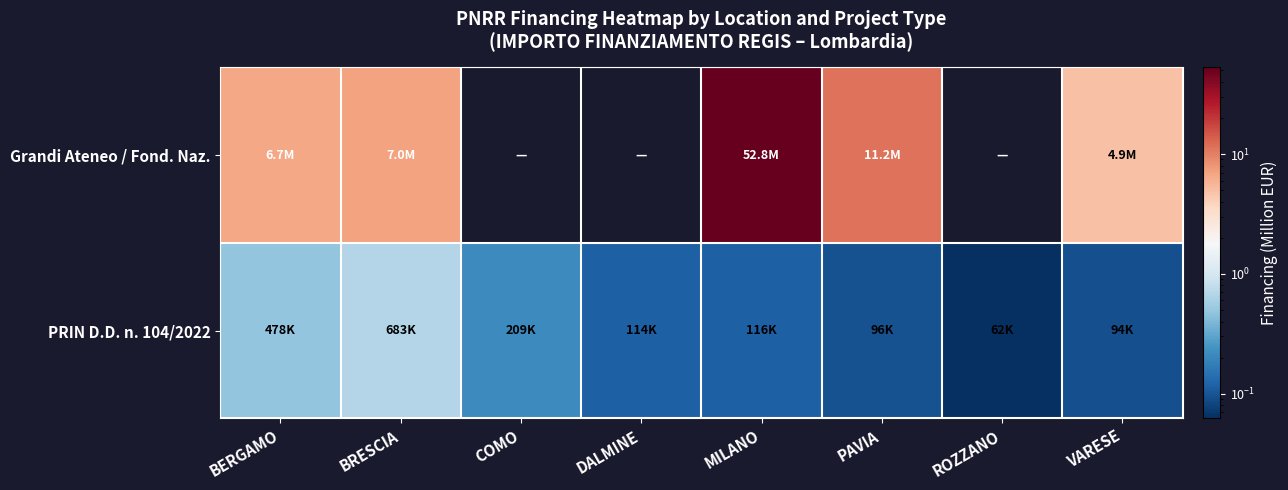

Reading left to right, extract all data points from this chart.

Grandi Ateneo / Fond. Naz.: BERGAMO=6.7	BRESCIA=7.0	COMO=0.0	DALMINE=0.0	MILANO=52.8	PAVIA=11.2	ROZZANO=0.0	VARESE=4.9
PRIN D.D. n. 104/2022: BERGAMO=0.5	BRESCIA=0.7	COMO=0.2	DALMINE=0.1	MILANO=0.1	PAVIA=0.1	ROZZANO=0.1	VARESE=0.1